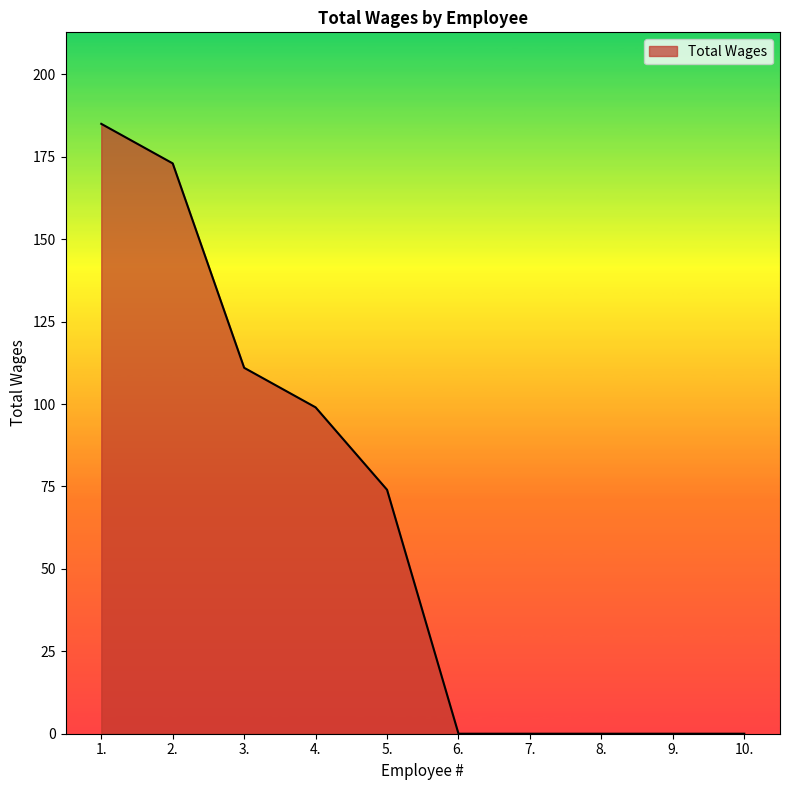

What is the greatest value displayed?

185